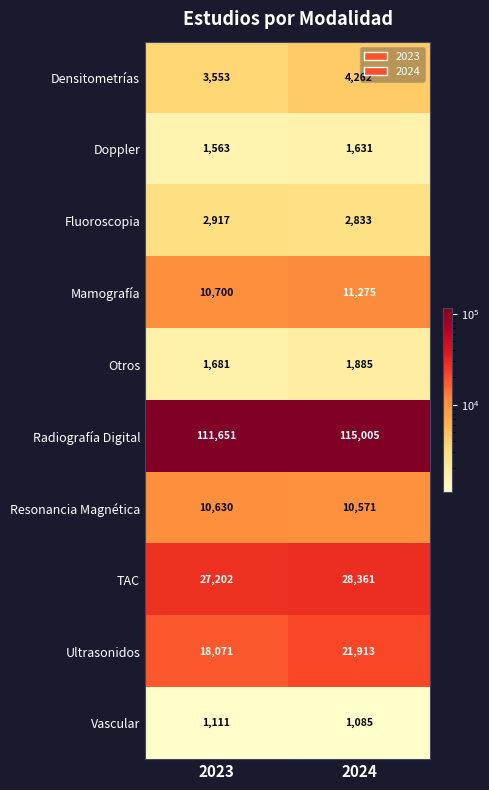

Rank the series at 2023 from lowest to highest value.

Vascular, Doppler, Otros, Fluoroscopia, Densitometrías, Resonancia Magnética, Mamografía, Ultrasonidos, TAC, Radiografía Digital